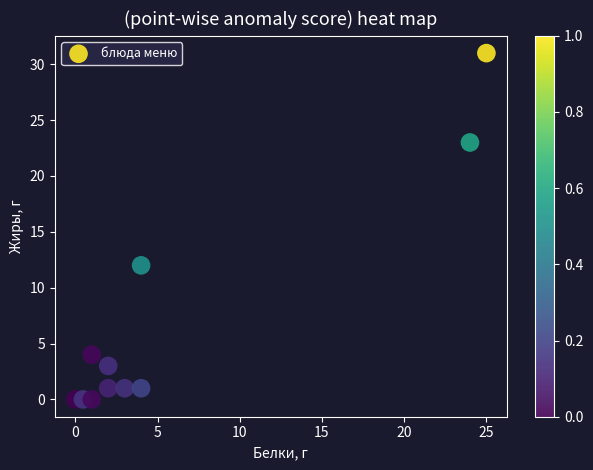

What Y value in the scatter plot is closest to 15?

12